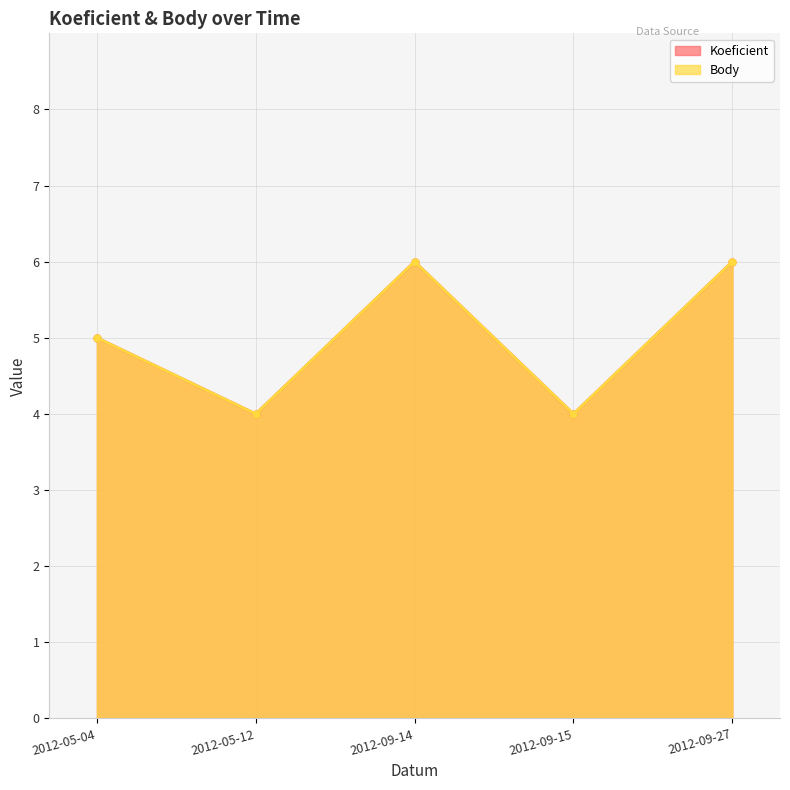

List the labels in order of Body value, largest first.

2012-09-14, 2012-09-27, 2012-05-04, 2012-05-12, 2012-09-15